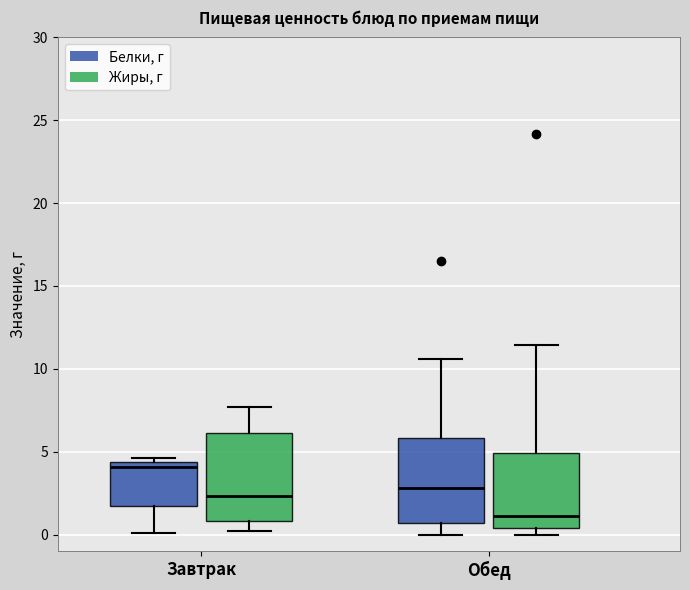

Reading left to right, read every box against the y-axis: the position of its median line, the range the box covers, and the ends of its whiskers. The values are not printed on the chart, so give them approximately, as read against the axis.

Завтрак (Белки, г): median 4.0, box 1.5 to 4.5, whiskers 0.0 to 4.5 (just above the box's upper edge)
Завтрак (Жиры, г): median 2.5, box 1.0 to 6.0, whiskers 0.0 to 7.5
Обед (Белки, г): median 3.0, box 0.5 to 6.0, whiskers 0.0 to 10.5
Обед (Жиры, г): median 1.0, box 0.5 to 5.0, whiskers 0.0 to 11.5